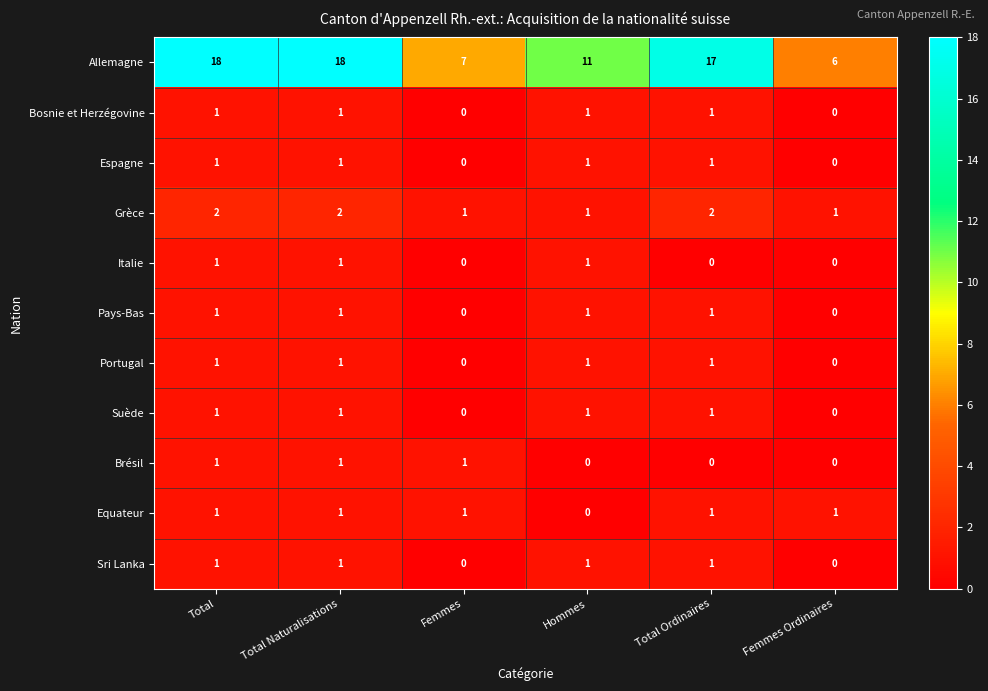

How many categories are shown in the chart?

6